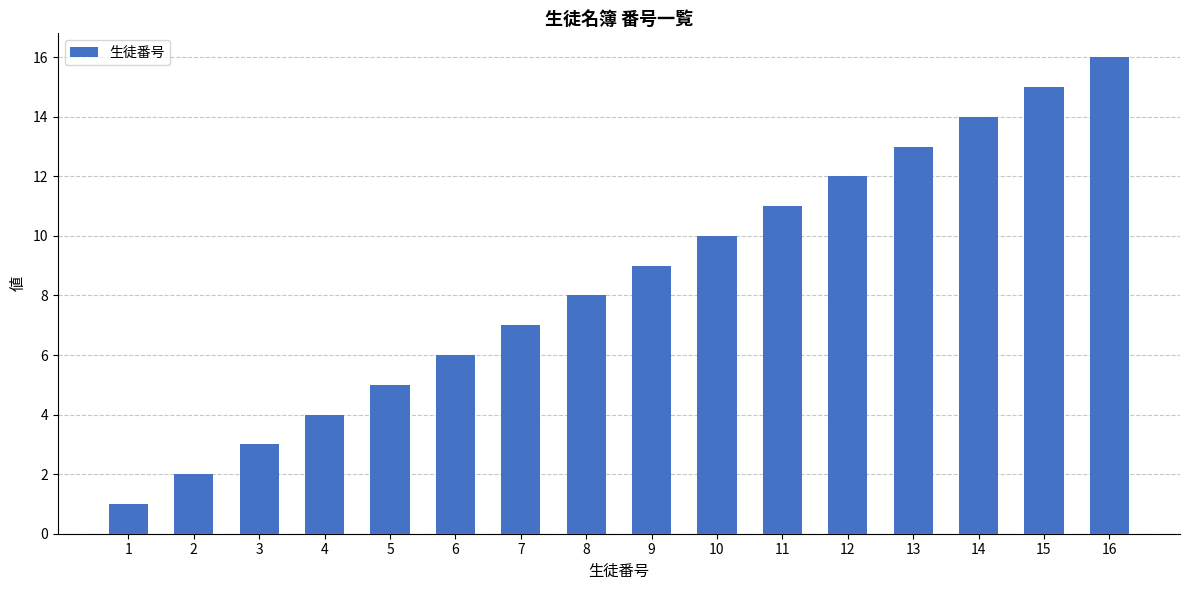

What is the sum of all values?

136